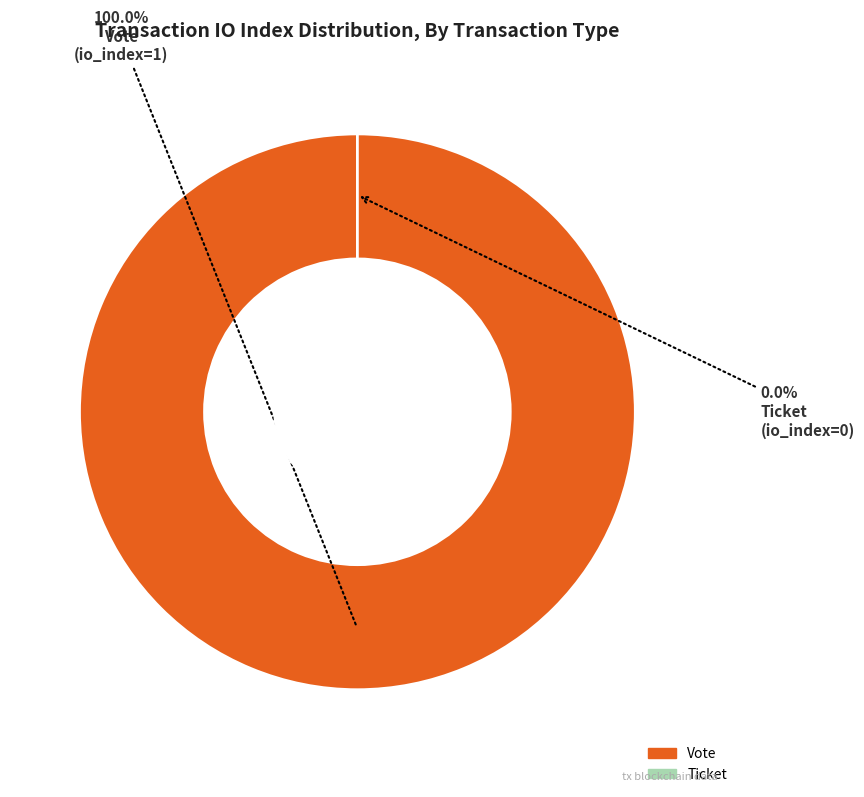

Between Ticket and Vote, which is larger?

Vote